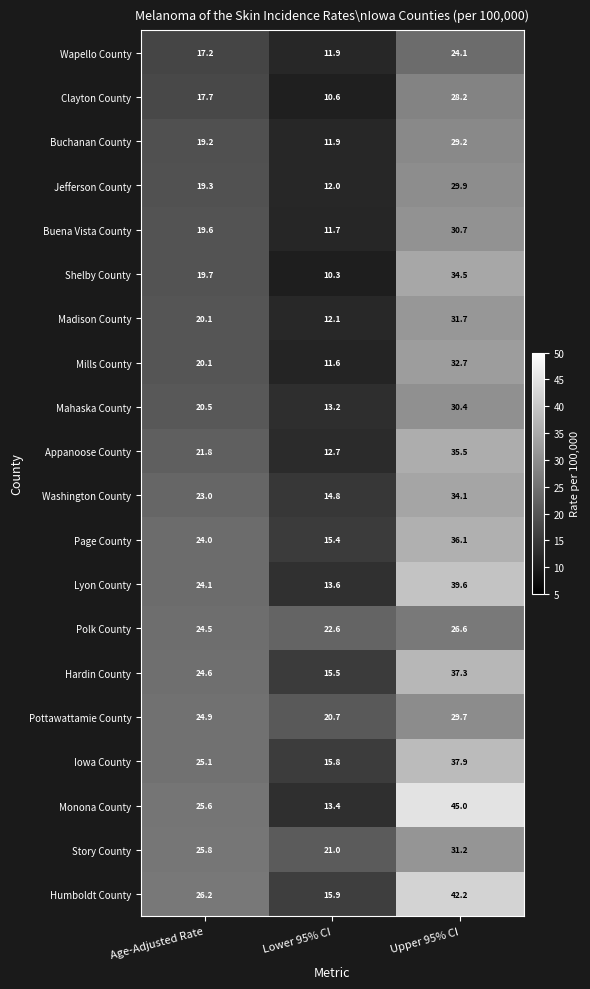

Which series has the largest total across all categories?

Humboldt County